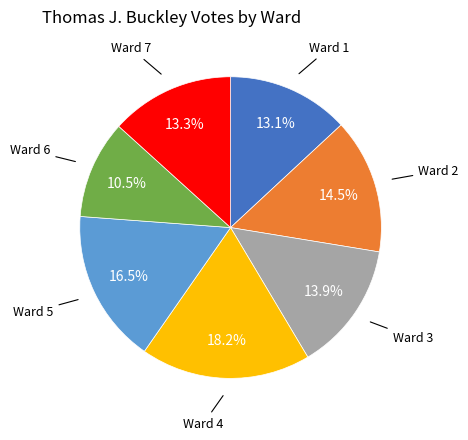

Is there any slice that represents more than half of the pie?

No